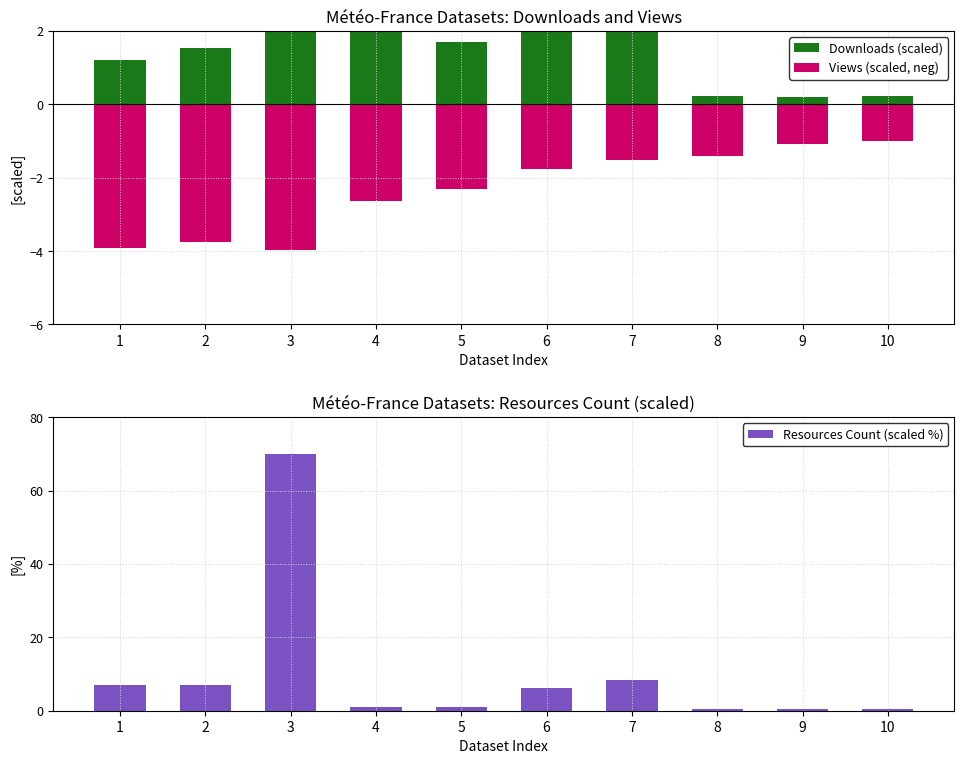

What is the difference between the highest and lowest values at 10?

1.4